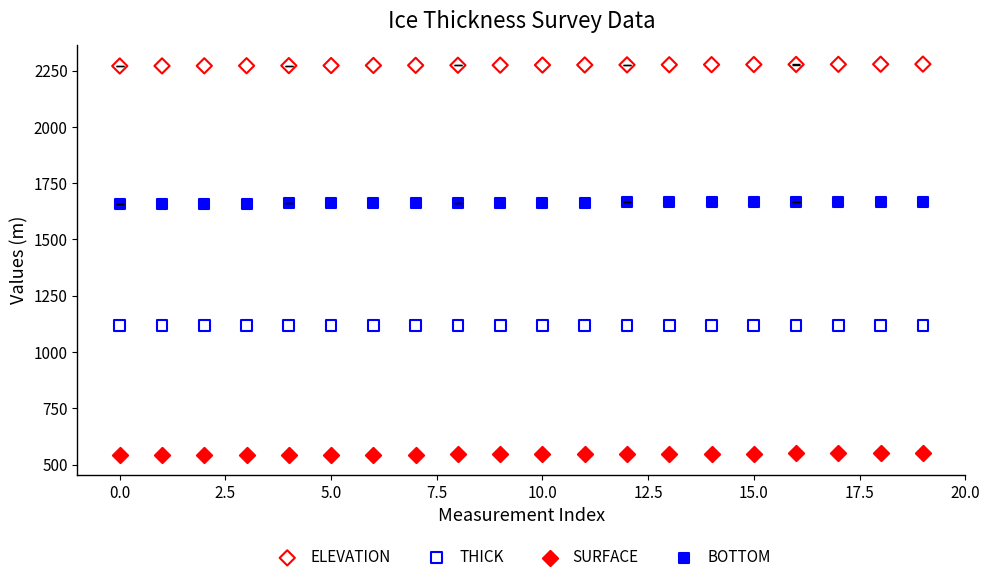

Which series contains the lowest Y value?

SURFACE